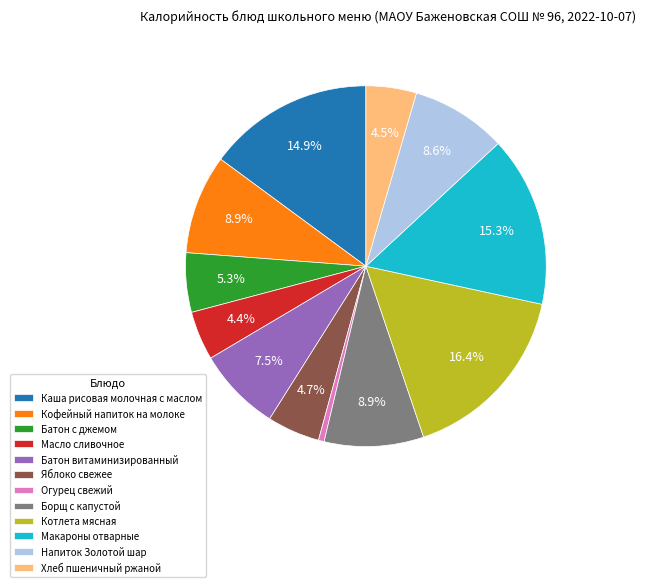

Does Напиток Золотой шар represent more than half of the total?

No